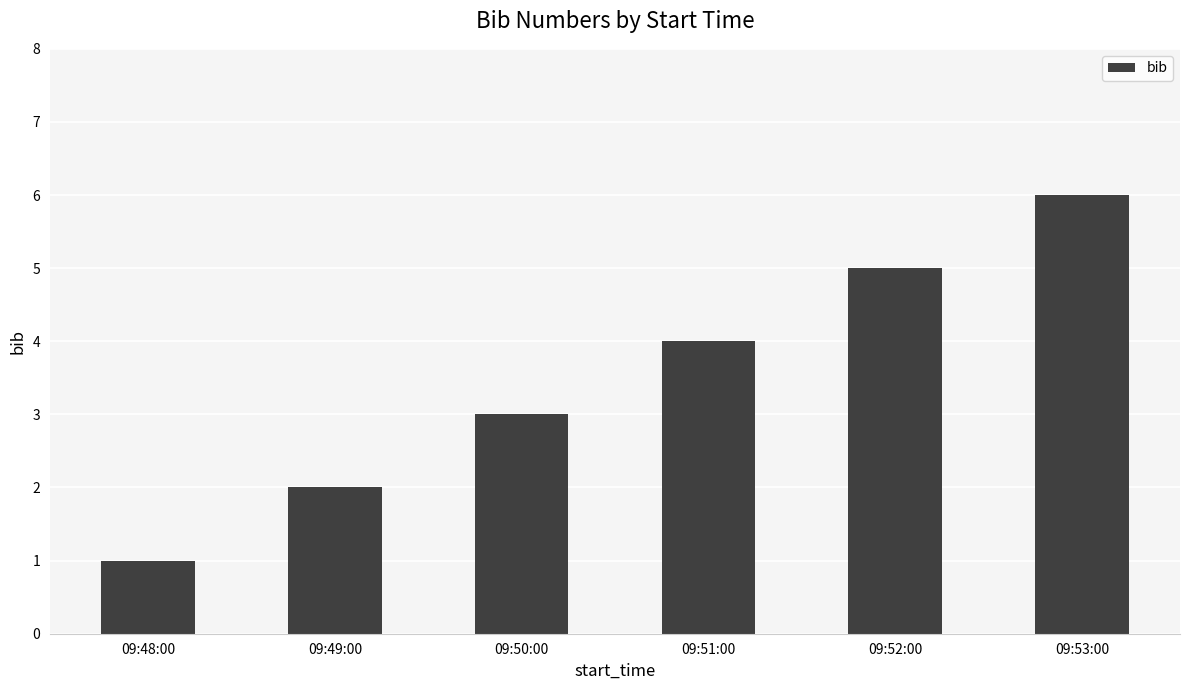

At which category does the chart reach its minimum across all series?

09:48:00